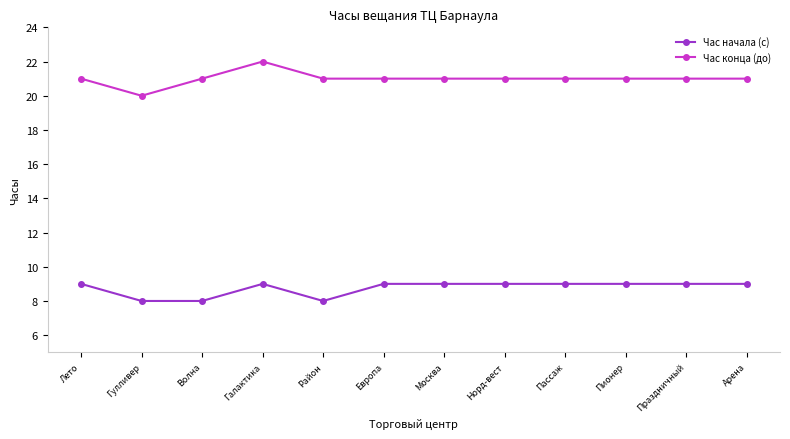

What is the difference between the highest and lowest values at Галактика?

13